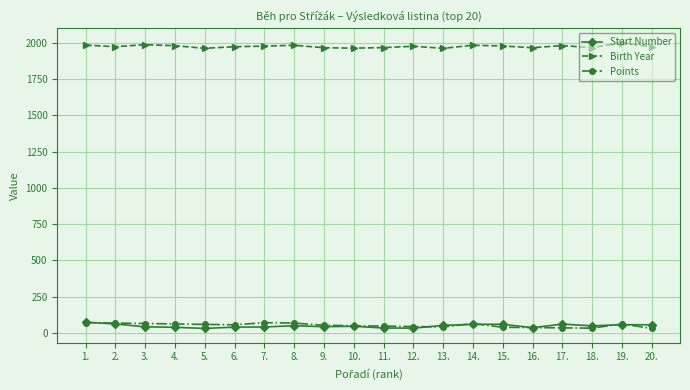

What position from the left is 5.?

5